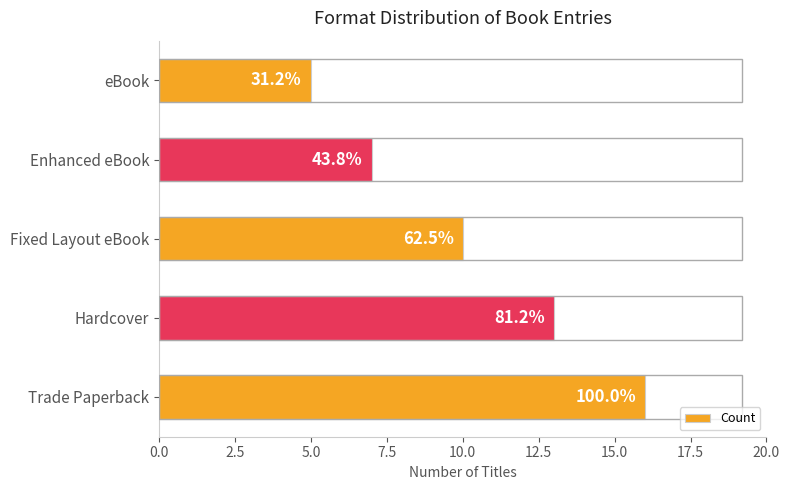

What is the sum of all values?

51